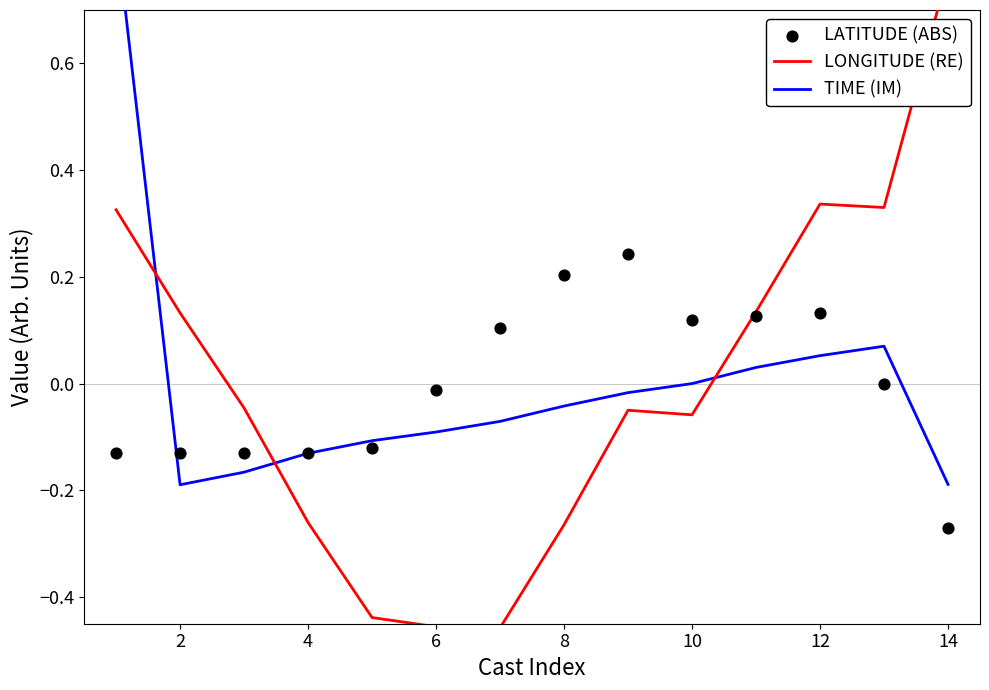

Is the value of LONGITUDE (RE) at 13 greater than the value of TIME (IM) at 10?

Yes